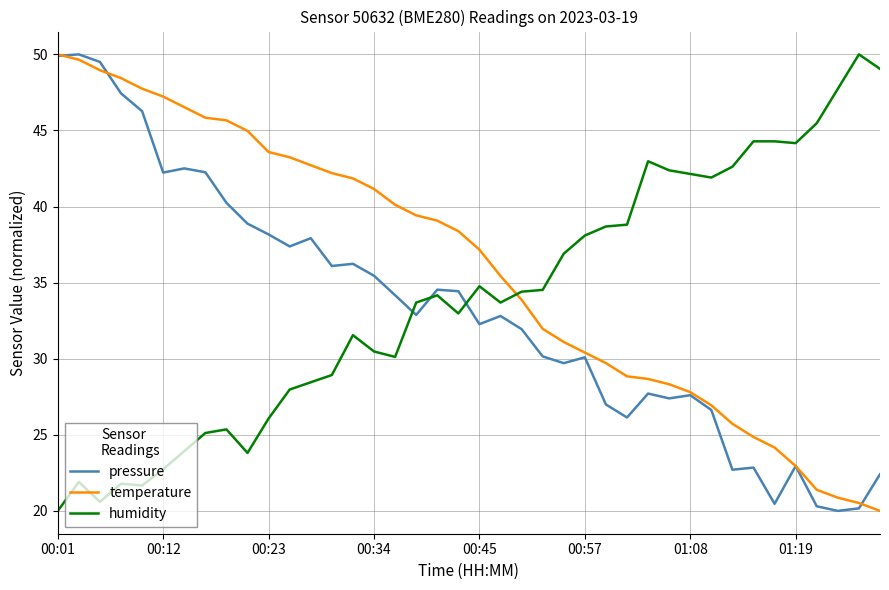

Which series has the largest total across all categories?

temperature